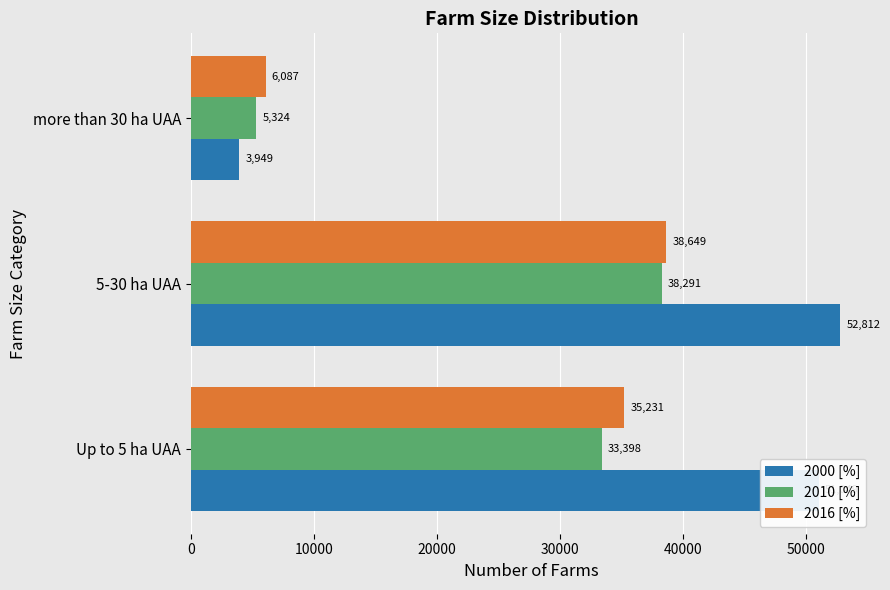

Which series has the widest spread of values?

2000 [%]